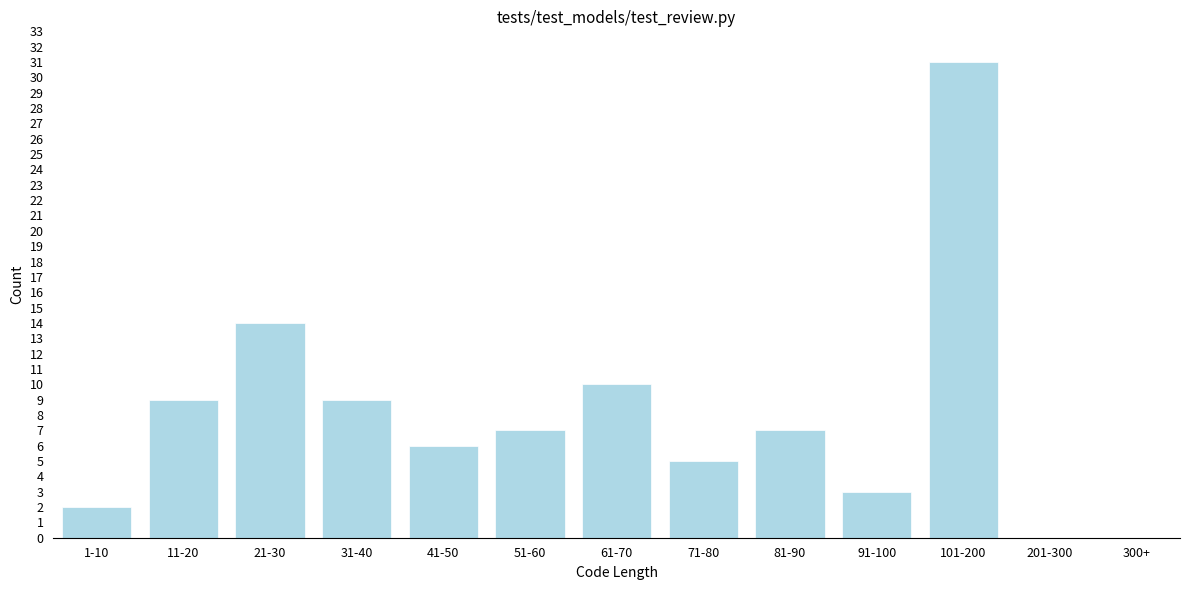

Reading left to right, what are all the values shown in this chart?

1-10=2	11-20=9	21-30=14	31-40=9	41-50=6	51-60=7	61-70=10	71-80=5	81-90=7	91-100=3	101-200=31	201-300=0	300+=0